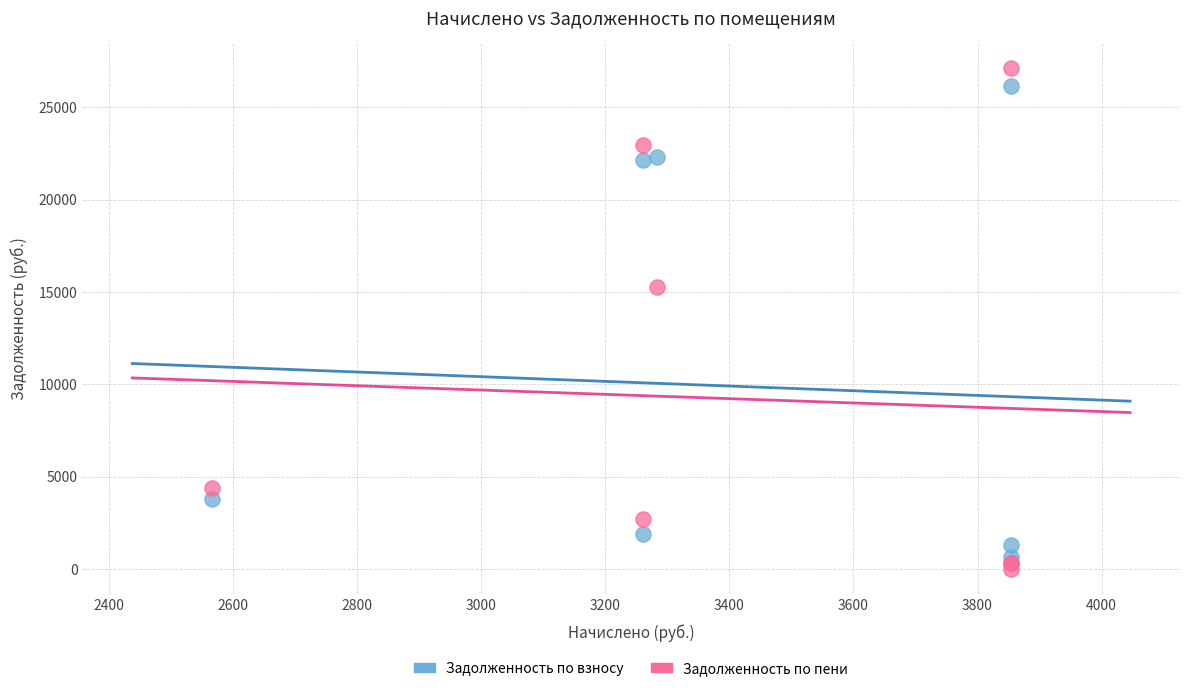

In the Задолженность по взносу series, what Y value is closest to 13236?

22128.2